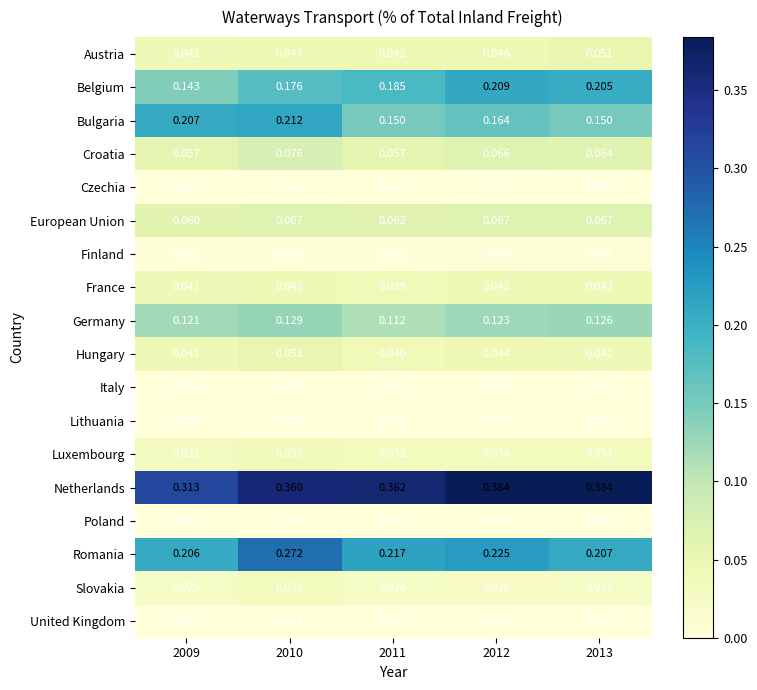

Which series has the widest spread of values?

Netherlands